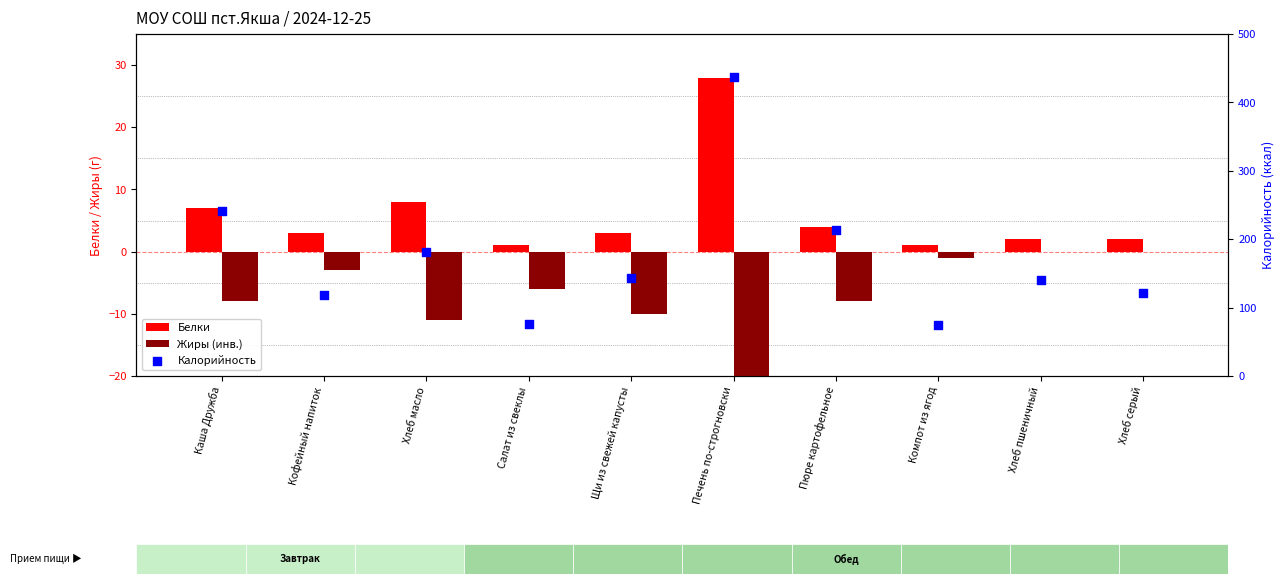

What are all the series names shown in the legend?

Белки, Жиры (инв.), Калорийность